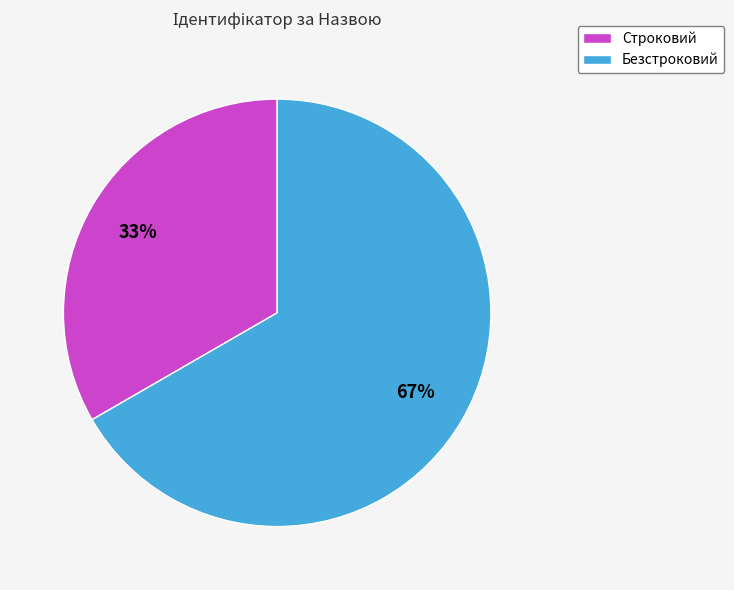

Between Строковий and Безстроковий, which is larger?

Безстроковий